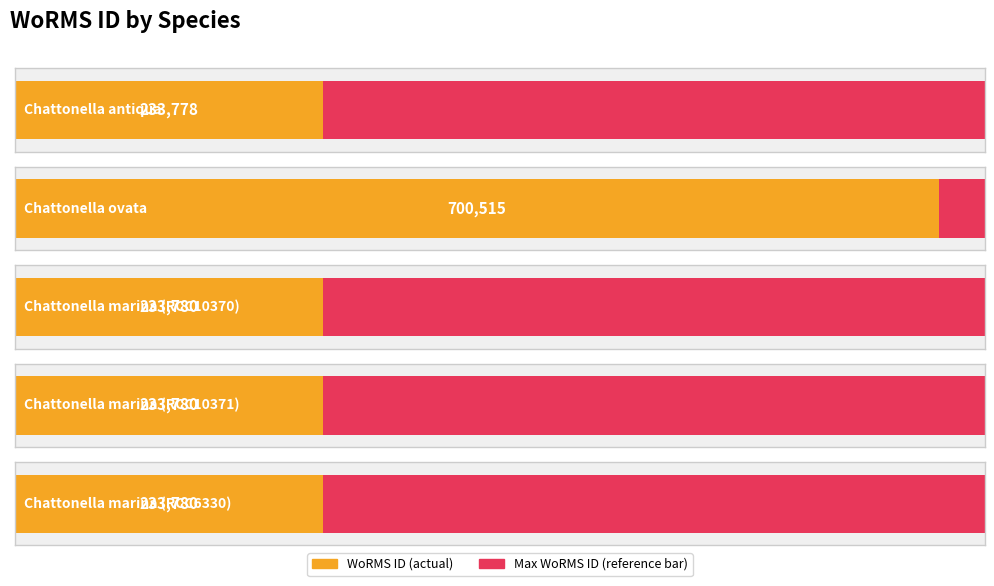

List the labels in order of value, smallest first.

Chattonella antiqua, Chattonella marina (RCC10370), Chattonella marina (RCC10371), Chattonella marina (RCC6330), Chattonella ovata